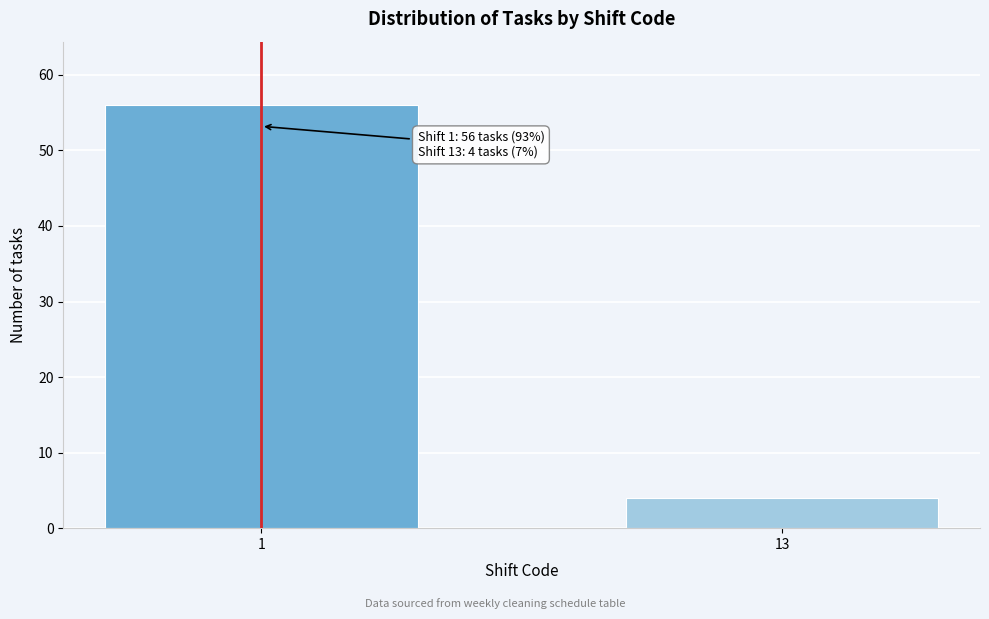

Reading right to left, transcribe all the data shown in this chart.

4	56